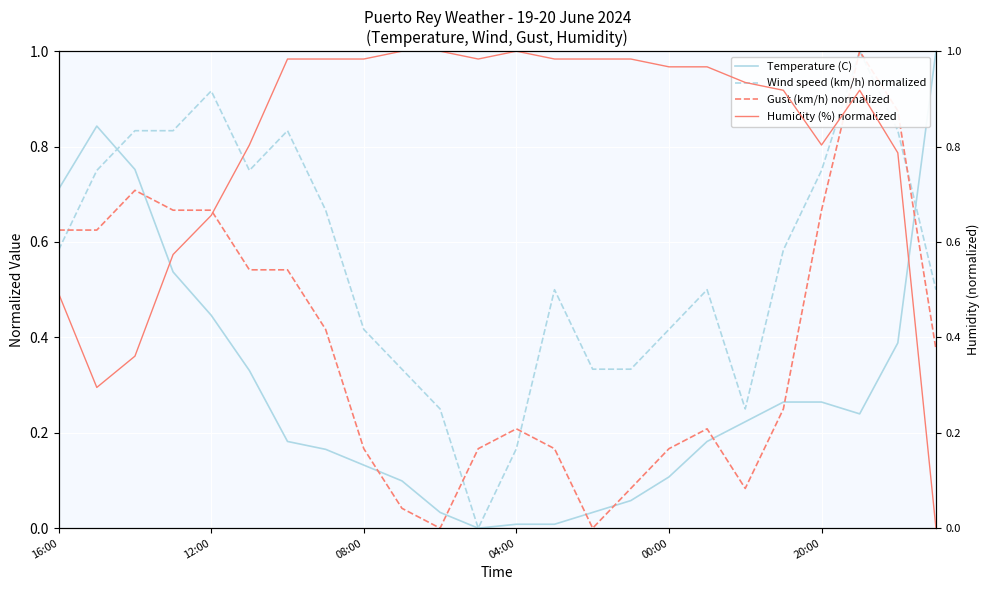

What is the maximum value for Wind speed (km/h) normalized?

1.0